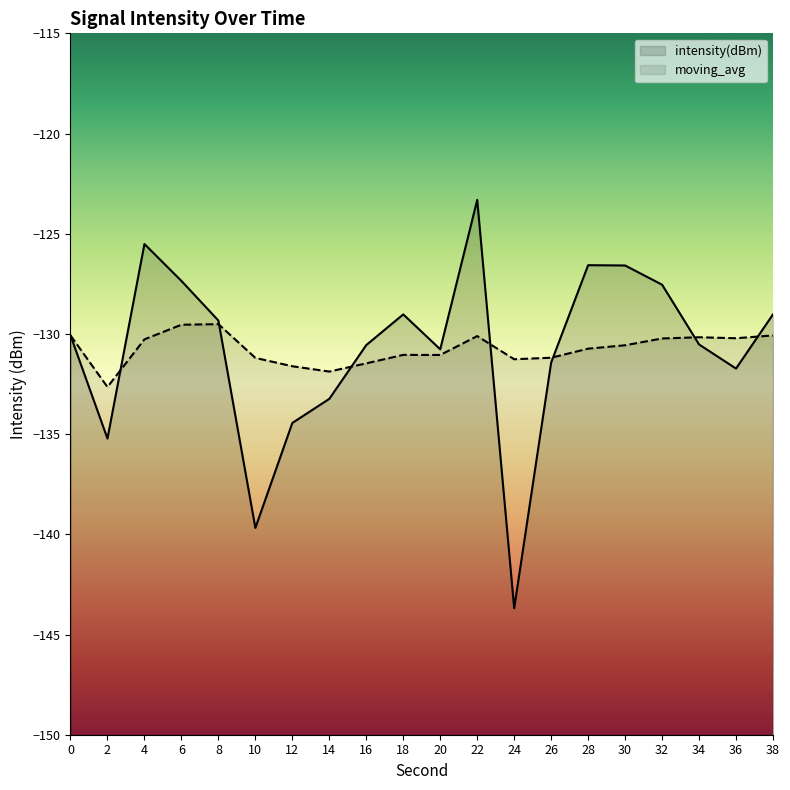

At which category is the sum across all series the highest?

22